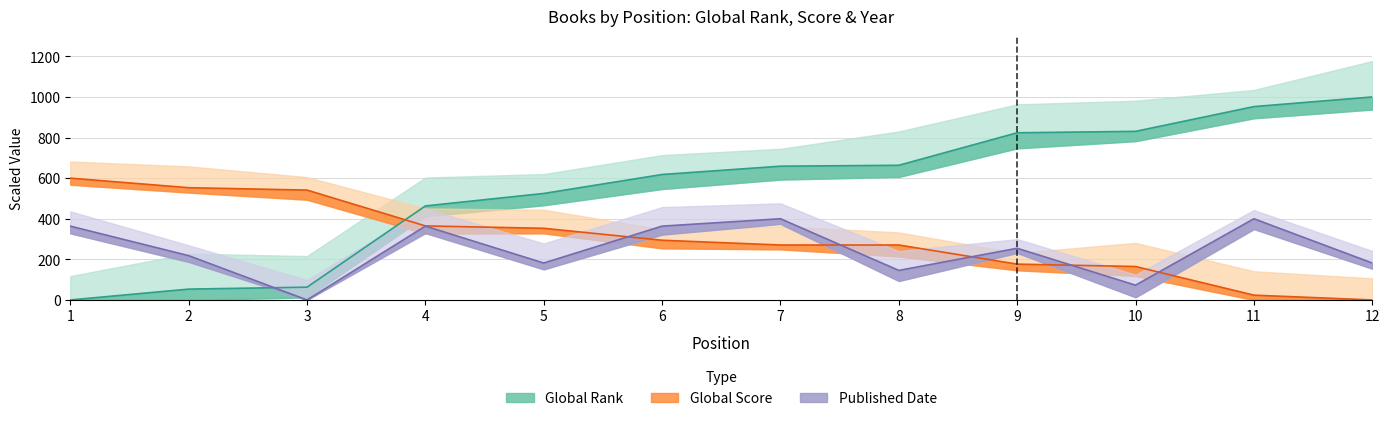

How many categories are shown in the chart?

12